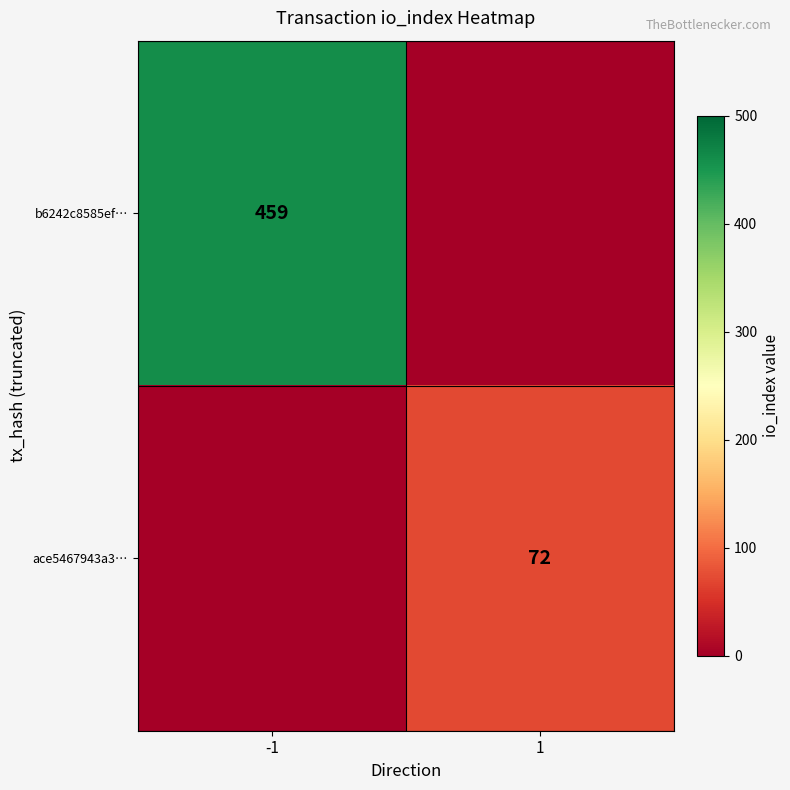

Is the value of b6242c8585ef… at -1 greater than the value of ace5467943a3… at 1?

Yes